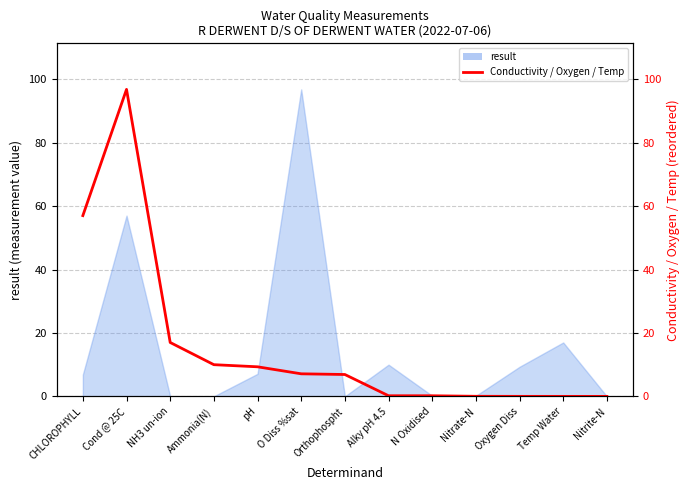

What is the average value?

15.7